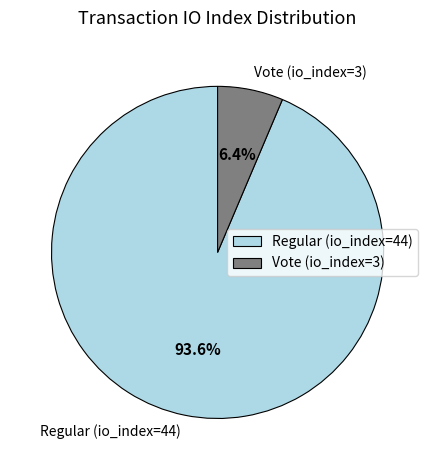

To the nearest percent, what percentage of the pie is Vote (io_index=3)?

6%